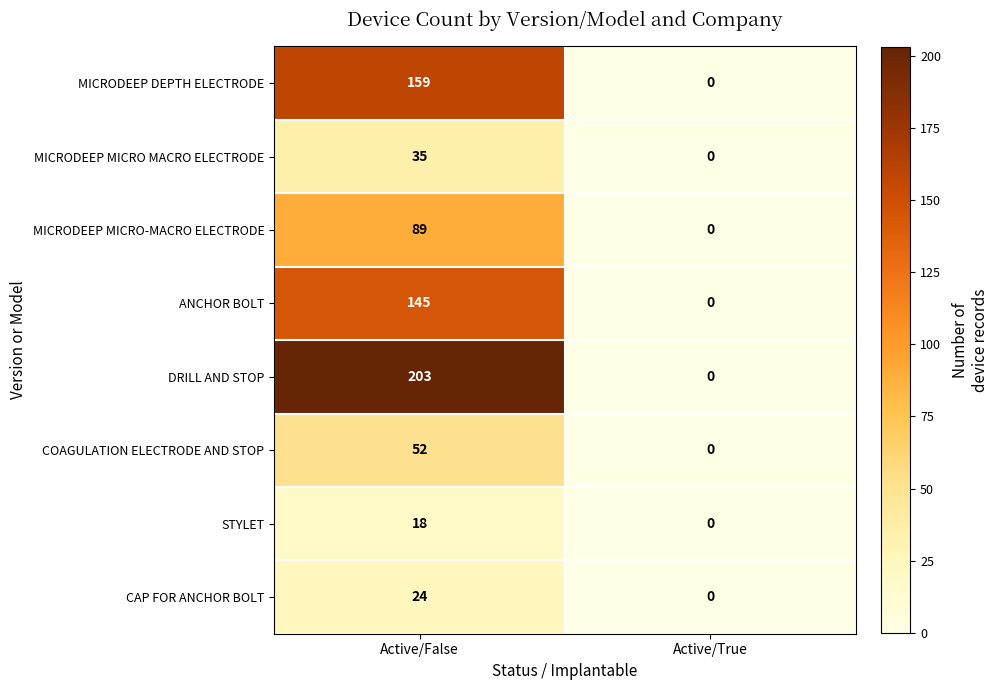

Reading right to left, list all the values displayed in this chart.

MICRODEEP DEPTH ELECTRODE: Active/True=0	Active/False=159
MICRODEEP MICRO MACRO ELECTRODE: Active/True=0	Active/False=35
MICRODEEP MICRO-MACRO ELECTRODE: Active/True=0	Active/False=89
ANCHOR BOLT: Active/True=0	Active/False=145
DRILL AND STOP: Active/True=0	Active/False=203
COAGULATION ELECTRODE AND STOP: Active/True=0	Active/False=52
STYLET: Active/True=0	Active/False=18
CAP FOR ANCHOR BOLT: Active/True=0	Active/False=24